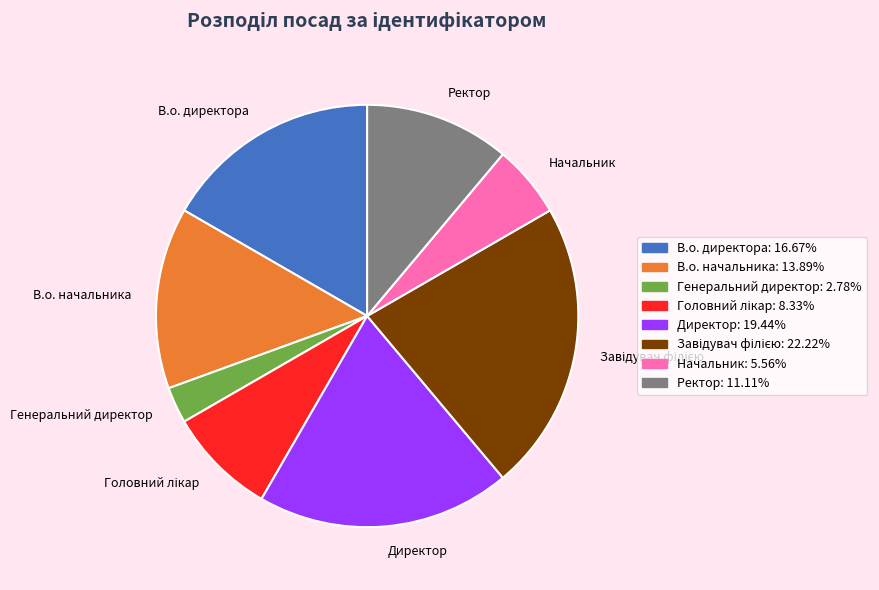

How many segments does this pie chart have?

8